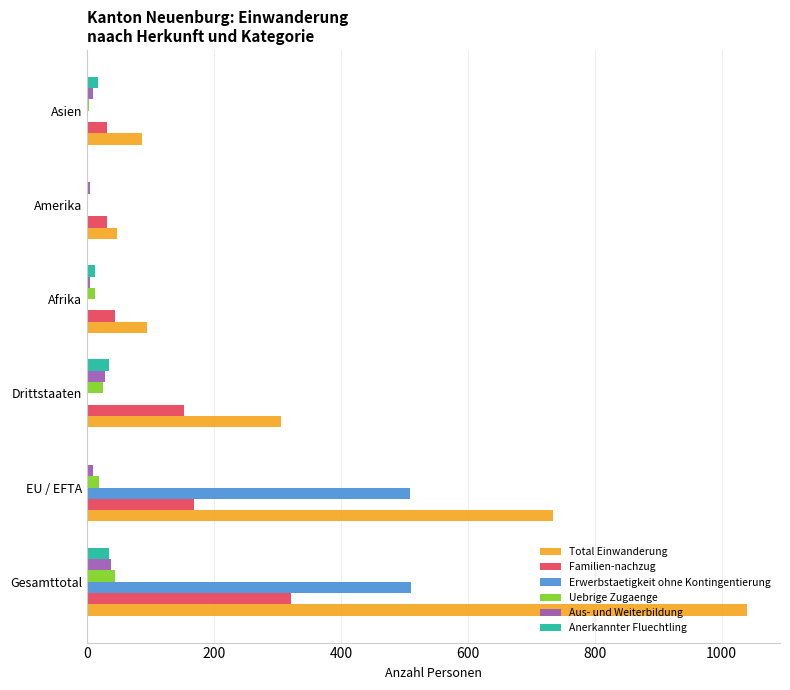

True or false: Familien-nachzug has a value of 290 at EU / EFTA.

False